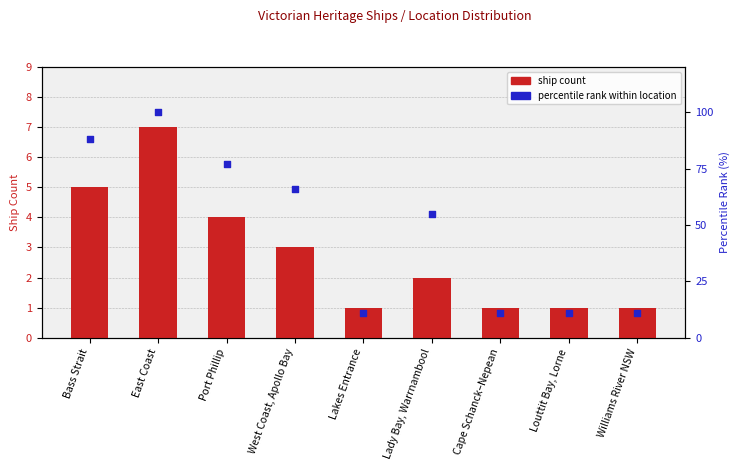

At how many categories does at least one series exceed 59?

4